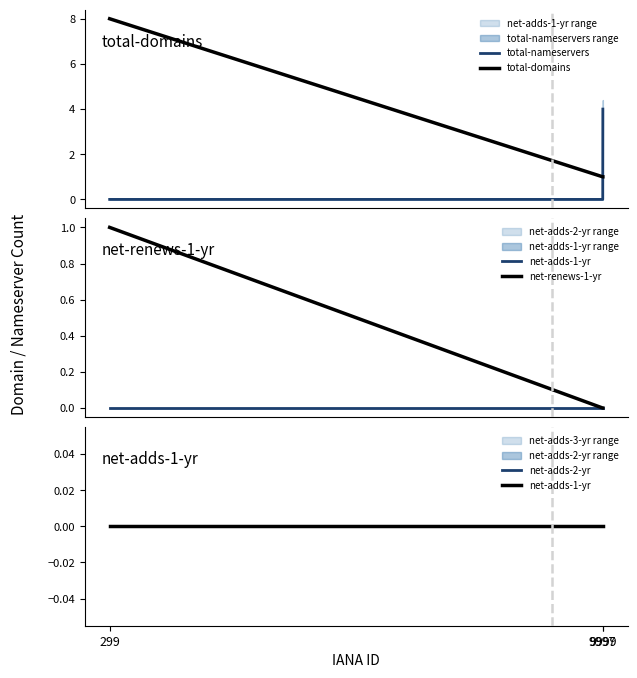

What is the maximum value for total-domains?

8